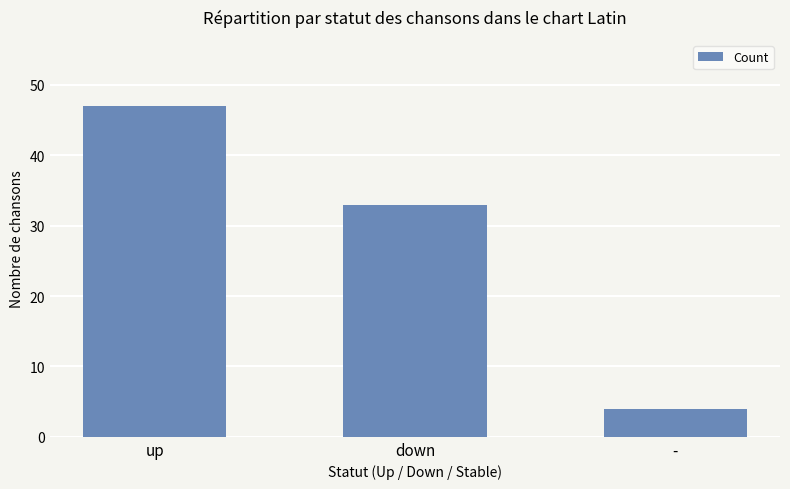

Where does the data first go above 33?

up